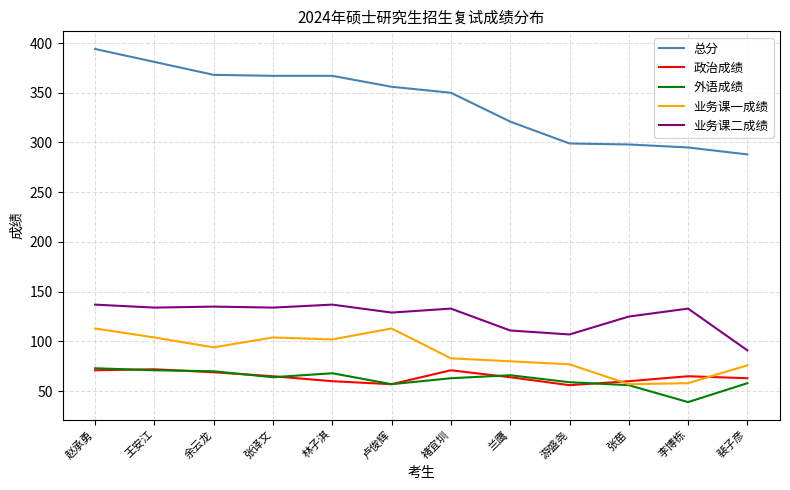

Is this an area chart (filled region under the line)?

No